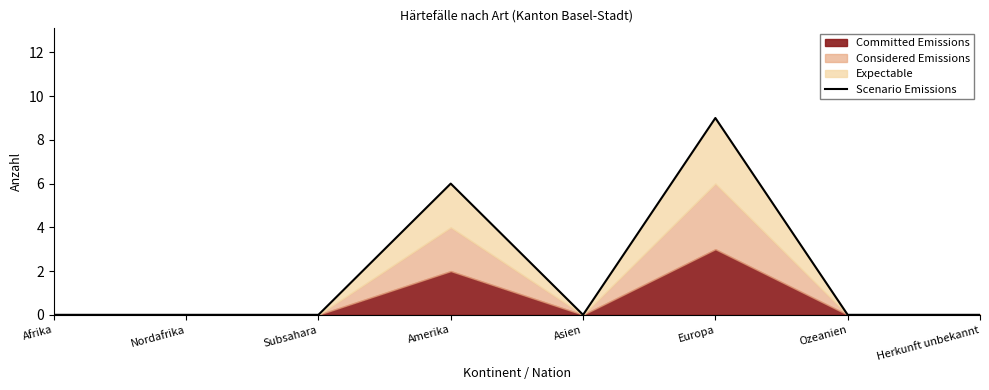

Which category has the lowest value across all series?

Afrika